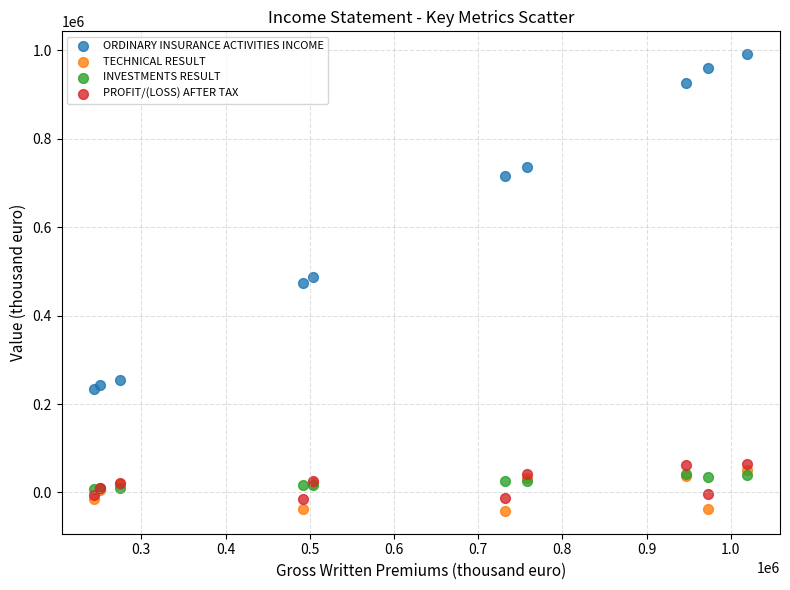

Which series has the widest spread of Y values?

ORDINARY INSURANCE ACTIVITIES INCOME